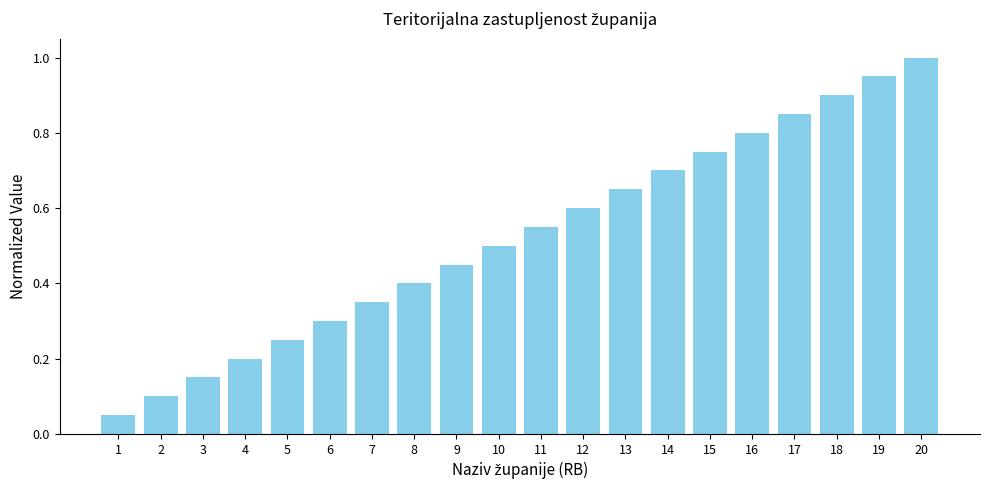

What is the sum of all values?

10.5